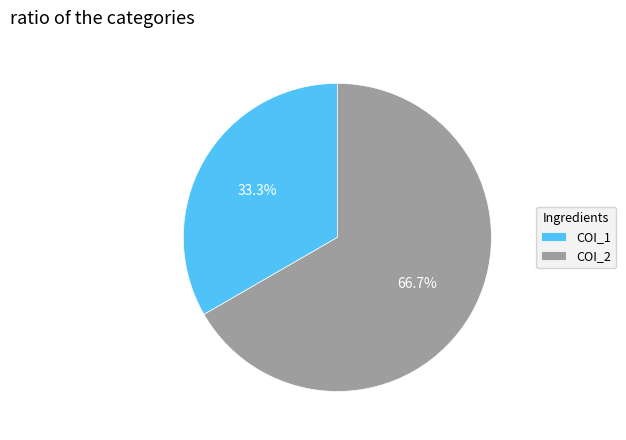

What is the largest slice in the pie chart?

COI_2